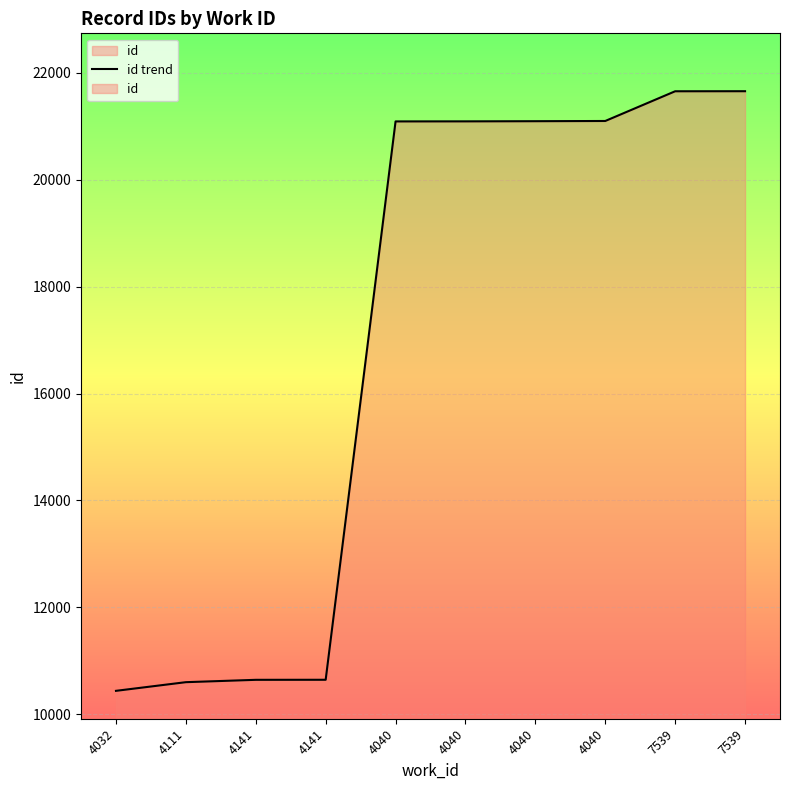

How many data points are less than 21092?

5